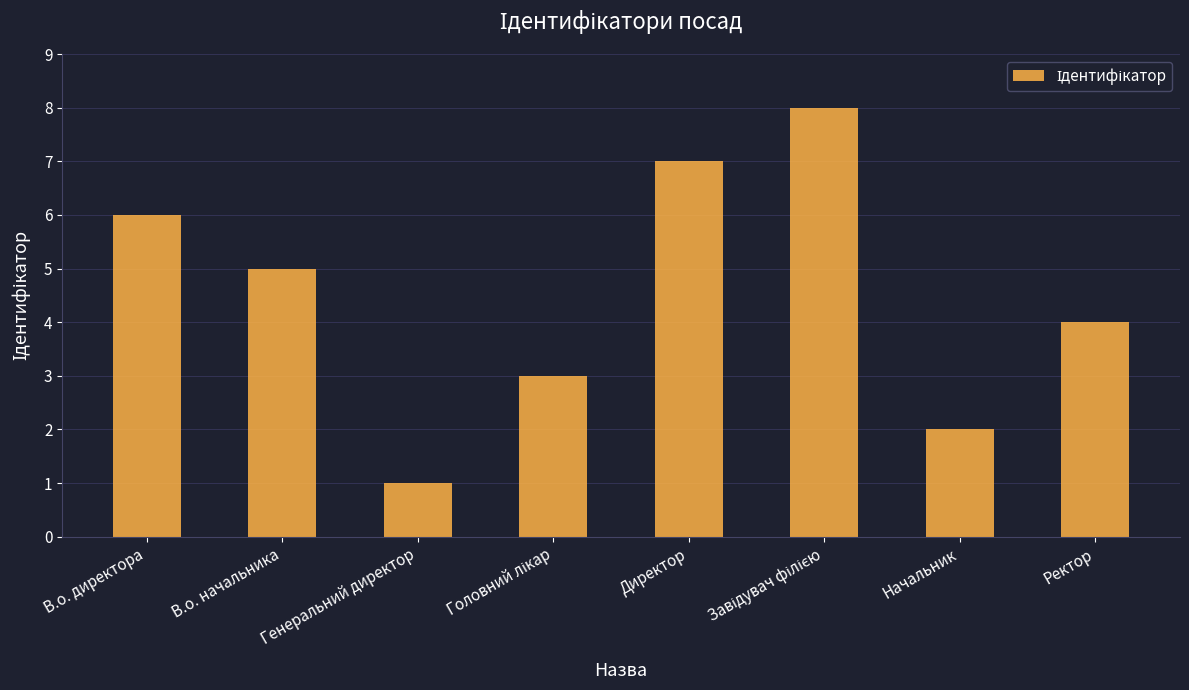

How many values are between 3 and 7?

5